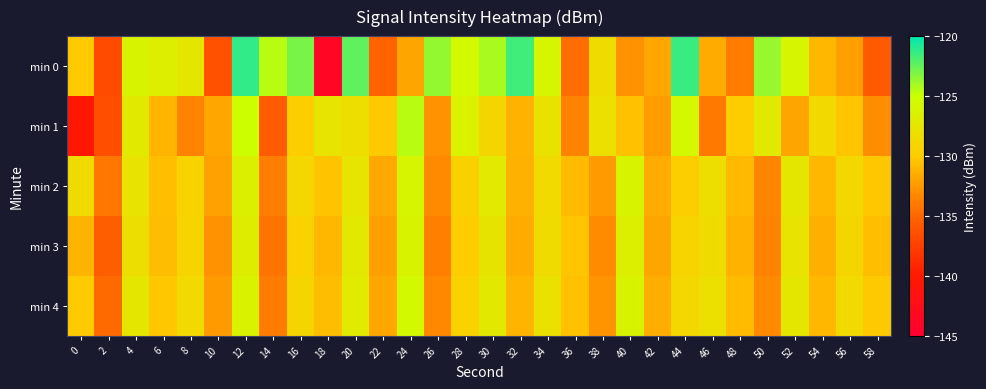

Which series has the largest range (max minus min)?

min 0